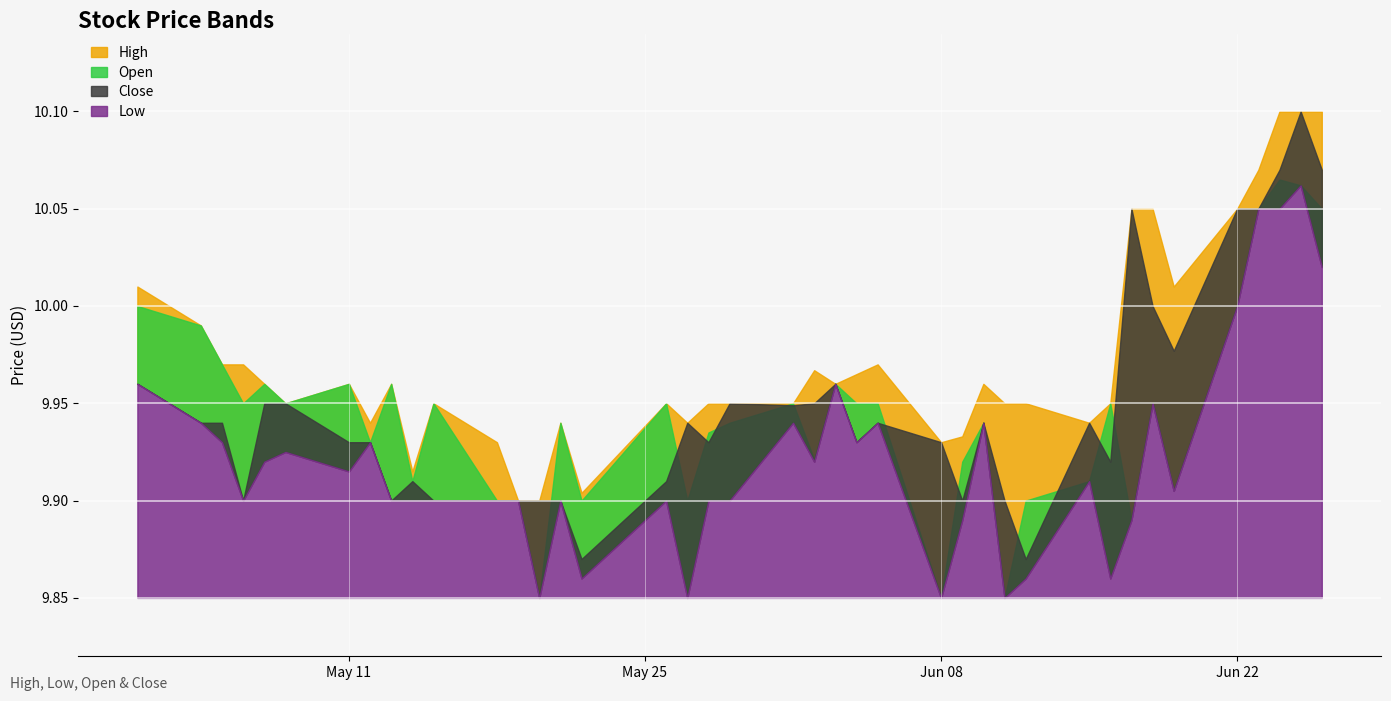

Rank the series at 2020-06-25 from lowest to highest value.

Open, Low, Close, High